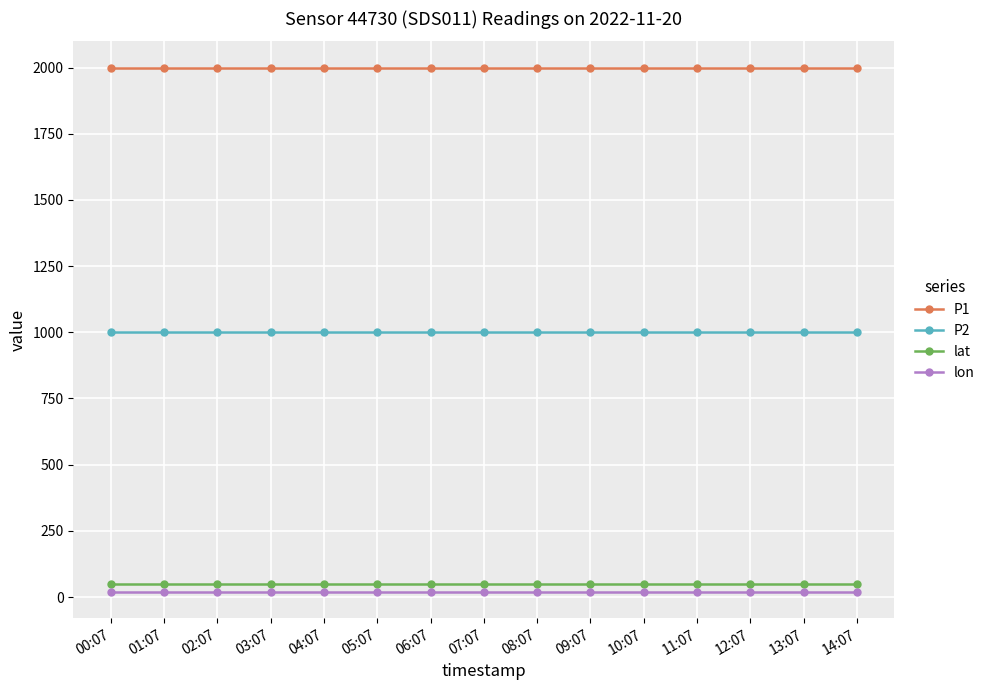

Reading right to left, extract all data points from this chart.

P1: 1999.9	1999.9	1999.9	1999.9	1999.9	1999.9	1999.9	1999.9	1999.9	1999.9	1999.9	1999.9	1999.9	1999.9	1999.9
P2: 999.9	999.9	999.9	999.9	999.9	999.9	999.9	999.9	999.9	999.9	999.9	999.9	999.9	999.9	999.9
lat: 47.4	47.4	47.4	47.4	47.4	47.4	47.4	47.4	47.4	47.4	47.4	47.4	47.4	47.4	47.4
lon: 19.0	19.0	19.0	19.0	19.0	19.0	19.0	19.0	19.0	19.0	19.0	19.0	19.0	19.0	19.0